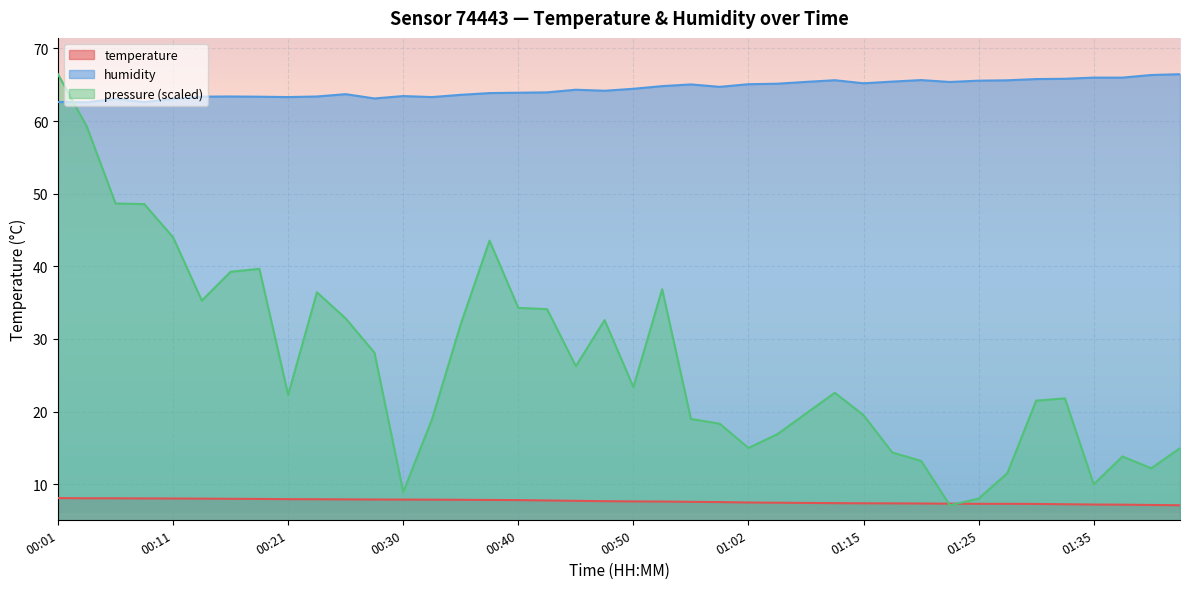

What is the approximate value of humidity at 00:16?

63.4